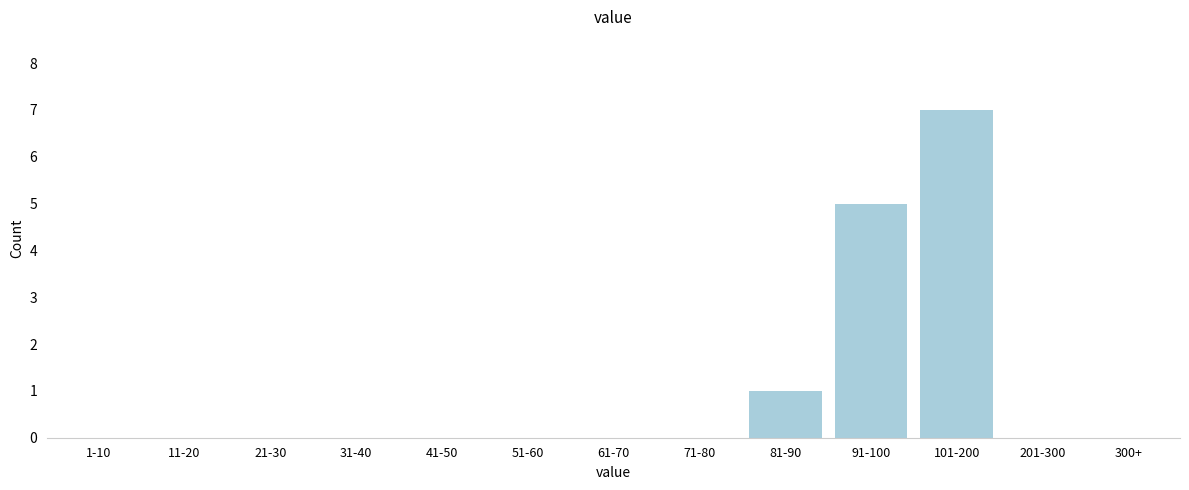

Reading left to right, list all the values displayed in this chart.

1-10=0	11-20=0	21-30=0	31-40=0	41-50=0	51-60=0	61-70=0	71-80=0	81-90=1	91-100=5	101-200=7	201-300=0	300+=0